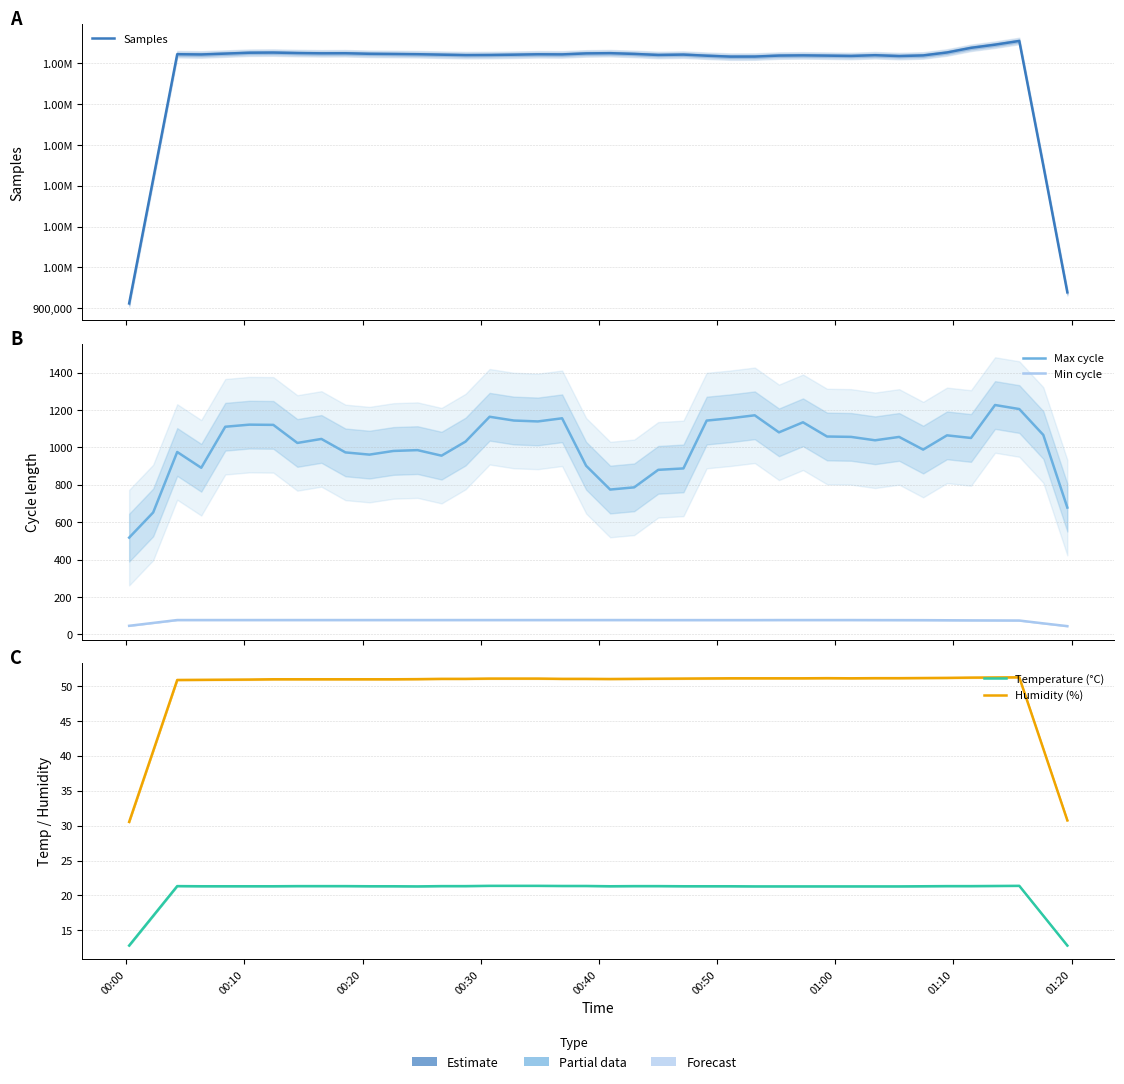

Reading left to right, transcribe all the data shown in this chart.

Samples: 911777.6	1216588.8	1522326.6	1521672.8	1523785.6	1525965.4	1526332.2	1525165.4	1524514.2	1524677.2	1523309.0	1522856.0	1522291.8	1521183.4	1520126.2	1520375.8	1521123.8	1522119.8	1521840.8	1524294.2	1524874.8	1523039.6	1520501.8	1521366.0	1518652.8	1516432.8	1516542.6	1518957.0	1519457.8	1518818.8	1518072.2	1519868.4	1517800.8	1519314.2	1526575.8	1537956.8	1545691.4	1554804.4	1249481.2	938938.8
Max cycle: 517.6	652.2	975.4	891.0	1110.4	1121.6	1120.4	1023.8	1045.2	973.2	961.4	981.0	985.4	955.8	1031.2	1163.8	1143.6	1138.8	1155.6	901.8	774.6	786.4	880.0	887.6	1143.4	1155.8	1171.6	1080.4	1134.2	1058.2	1056.2	1038.0	1056.0	988.2	1064.4	1050.4	1226.6	1205.0	1066.6	678.2
Min cycle: 46.2	61.6	77.0	77.0	77.0	77.0	77.0	77.0	77.0	77.0	77.0	77.0	77.0	77.0	77.0	77.0	77.0	77.0	77.0	77.0	77.0	77.0	76.8	76.8	76.8	76.8	76.8	77.0	77.0	77.0	77.0	76.8	76.6	76.4	75.8	75.2	74.8	74.4	59.2	44.4
Temperature (°C): 12.8	17.1	21.3	21.3	21.3	21.3	21.3	21.3	21.3	21.3	21.3	21.3	21.3	21.3	21.3	21.4	21.4	21.4	21.4	21.4	21.3	21.3	21.3	21.3	21.3	21.3	21.3	21.3	21.3	21.3	21.3	21.3	21.3	21.3	21.3	21.3	21.4	21.4	17.1	12.8
Humidity (%): 30.5	40.7	50.9	50.9	50.9	50.9	51.0	51.0	51.0	51.0	51.0	51.0	51.0	51.0	51.0	51.1	51.1	51.1	51.0	51.0	51.0	51.0	51.1	51.1	51.1	51.1	51.1	51.1	51.1	51.1	51.1	51.1	51.1	51.2	51.2	51.2	51.2	51.3	41.0	30.8